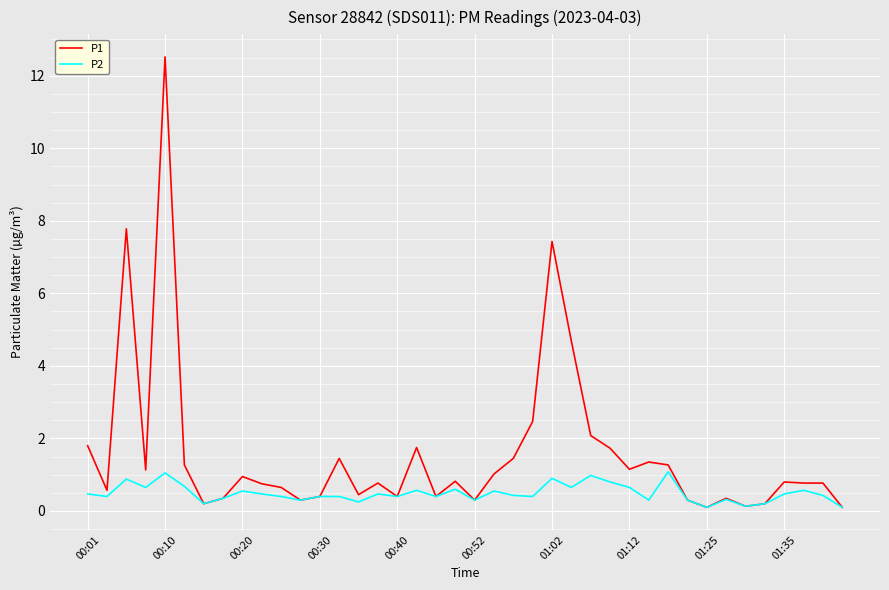

List the series in order of their overall mean, lowest first.

P2, P1